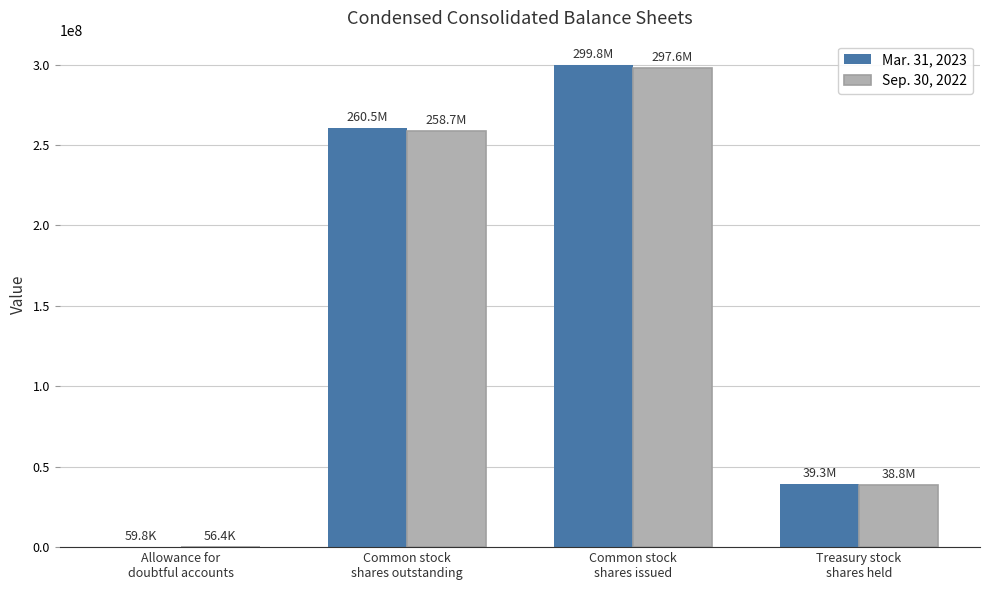

What is the maximum value shown in the chart?

299830459